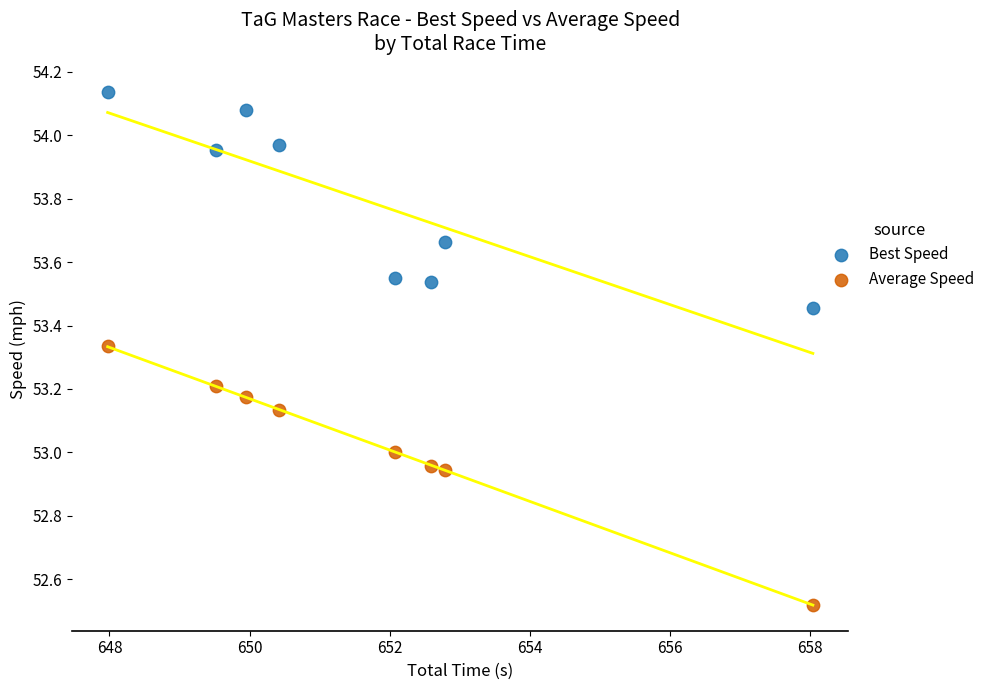

What are all the series names shown in the legend?

Best Speed, Average Speed